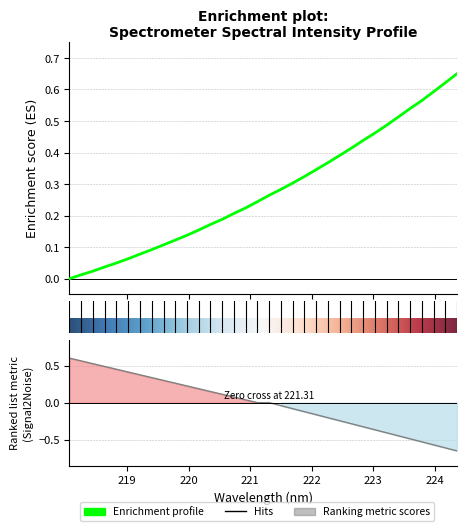

How many values are above zero?

33